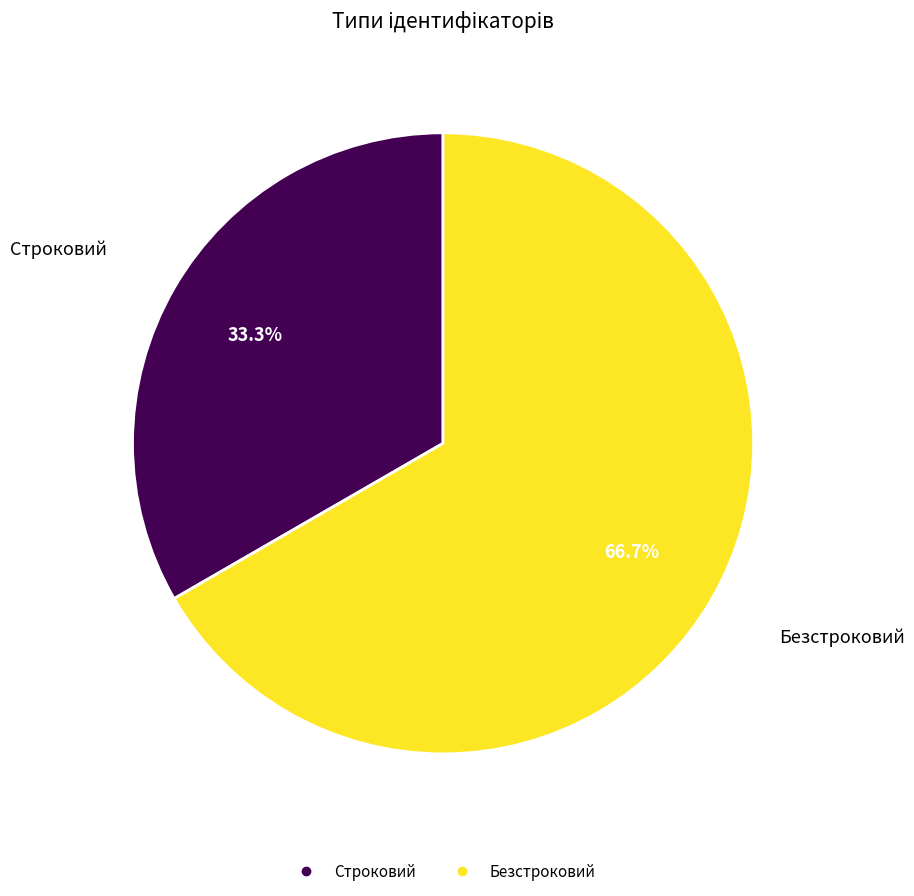

Count the number of slices in the pie.

2